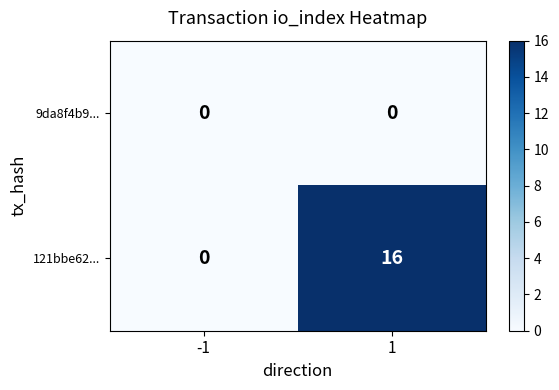

Reading left to right, transcribe all the data shown in this chart.

9da8f4b9...: 0	0
121bbe62...: 0	16